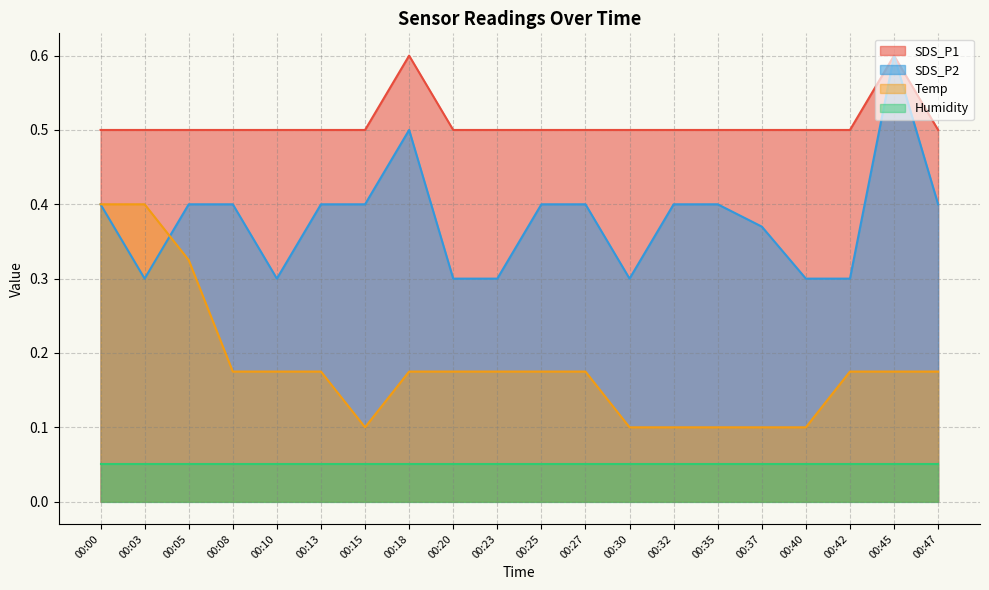

Between 00:27 and 00:42, which series saw the biggest shift?

SDS_P2